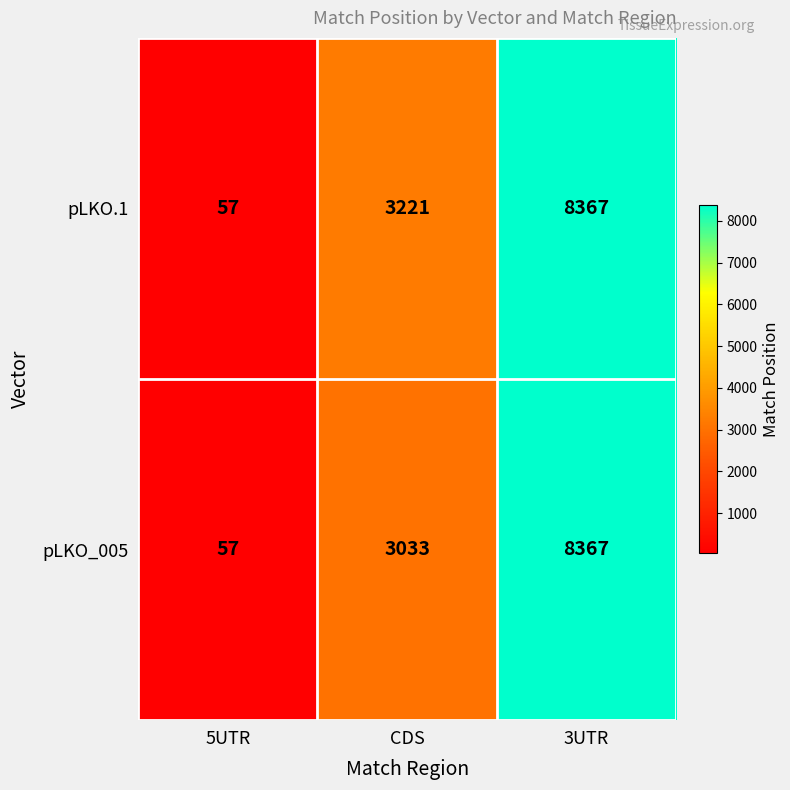

Reading left to right, transcribe all the data shown in this chart.

pLKO.1: 57	3221	8367
pLKO_005: 57	3033	8367